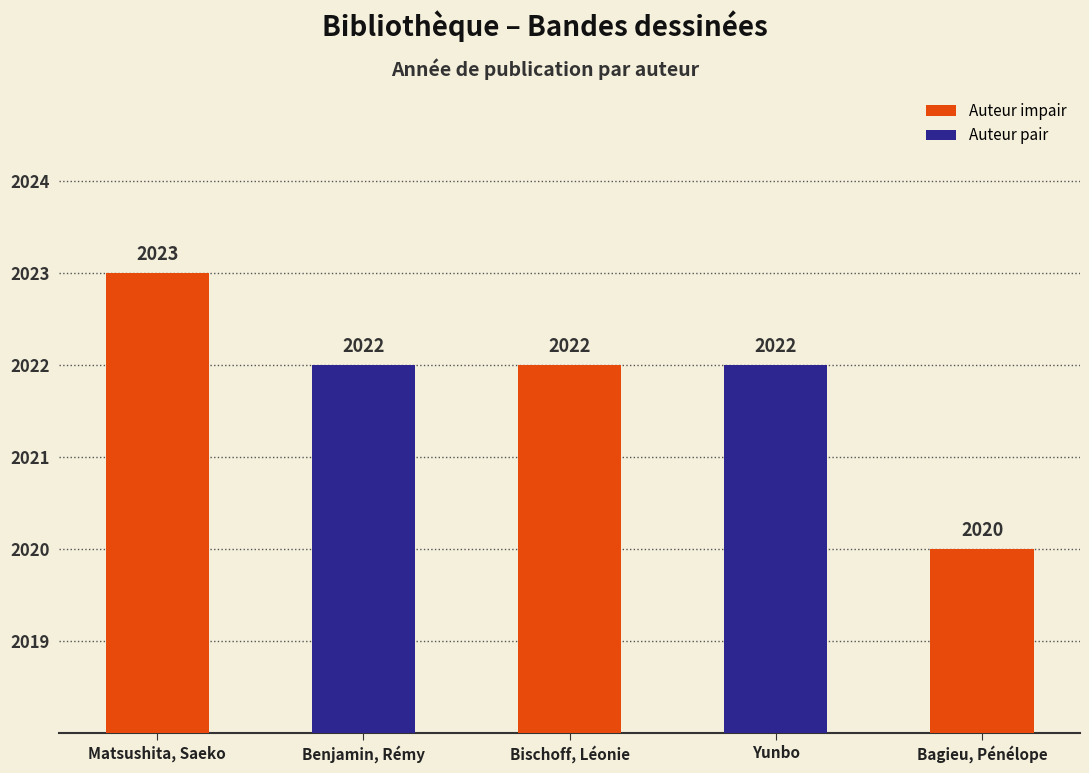

What is the difference between the values at Bagieu, Pénélope and Yunbo?

2